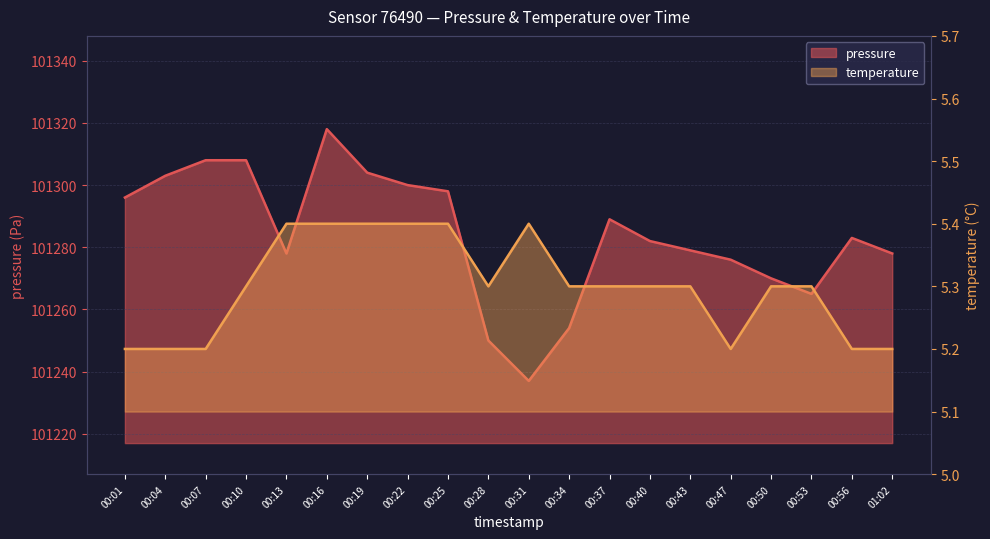

Which series has the largest range (max minus min)?

pressure